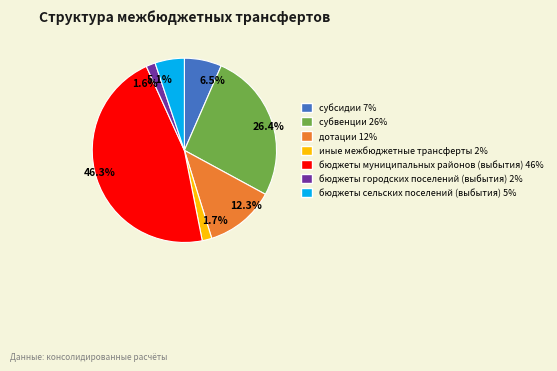

To the nearest percent, what is the difference between the бюджеты сельских поселений (выбытия) and субвенции slice percentages?

21%